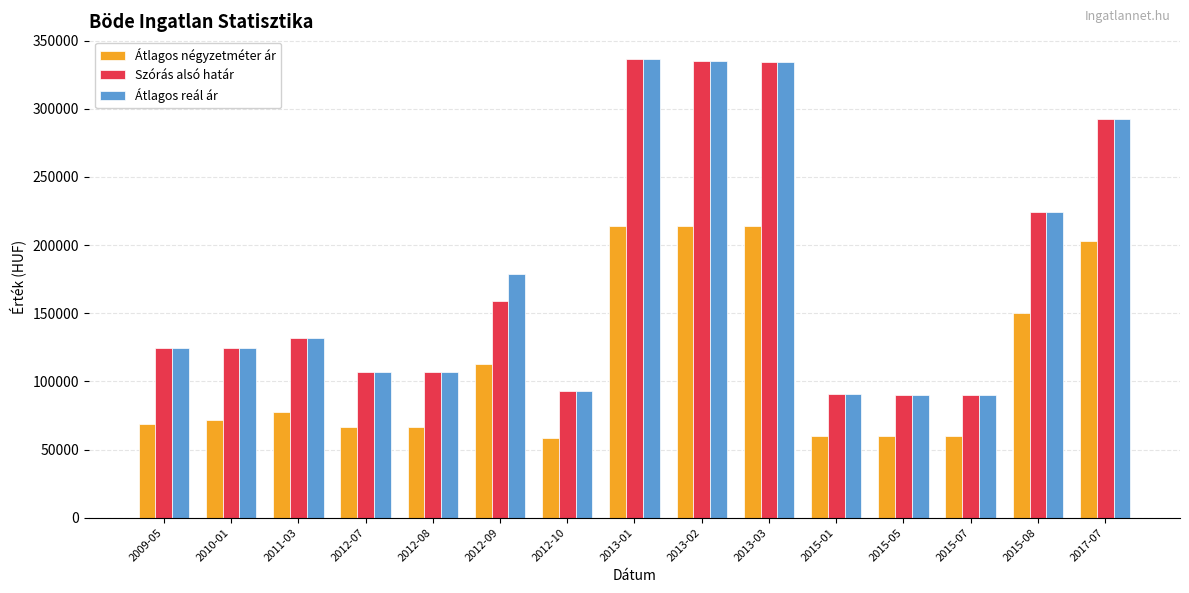

What is the average value of the Átlagos reál ár series?

177227